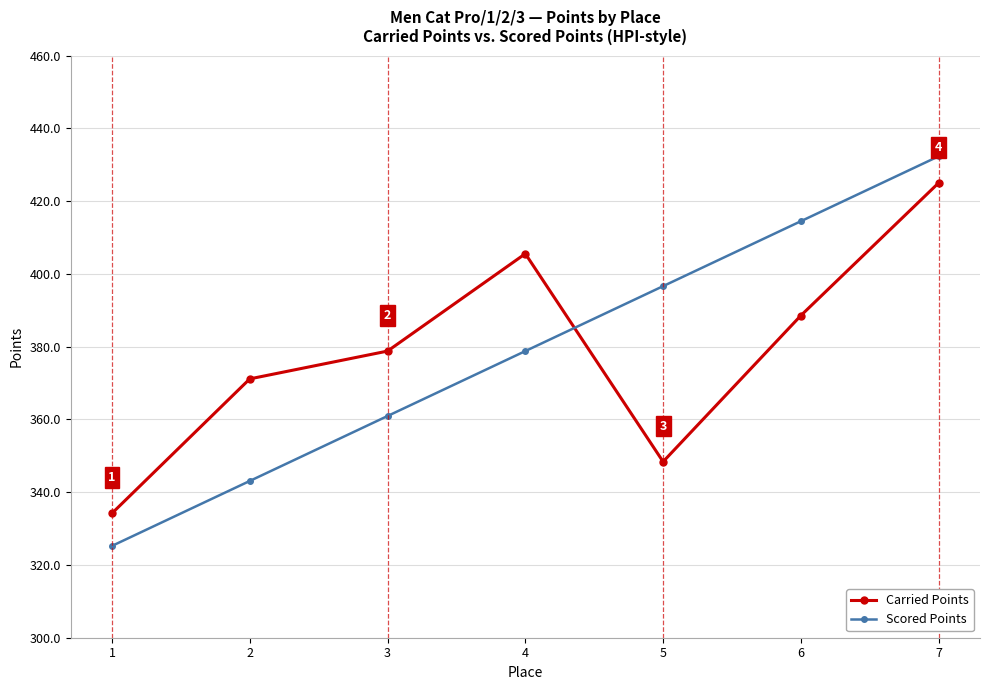

True or false: Scored Points has a value of 343.1 at 2.

True